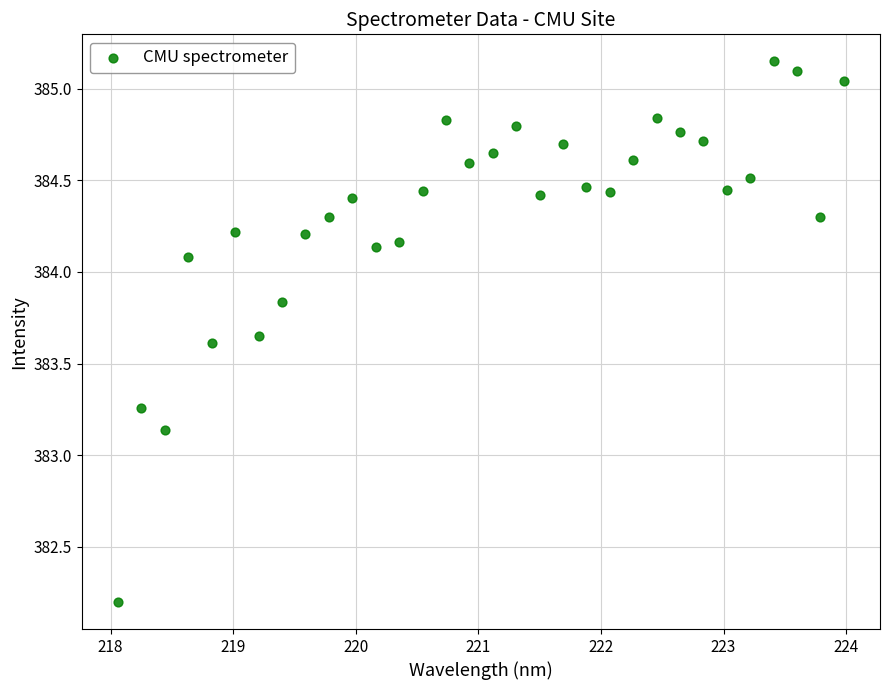

What is the range of Y values (max minus min)?

2.9